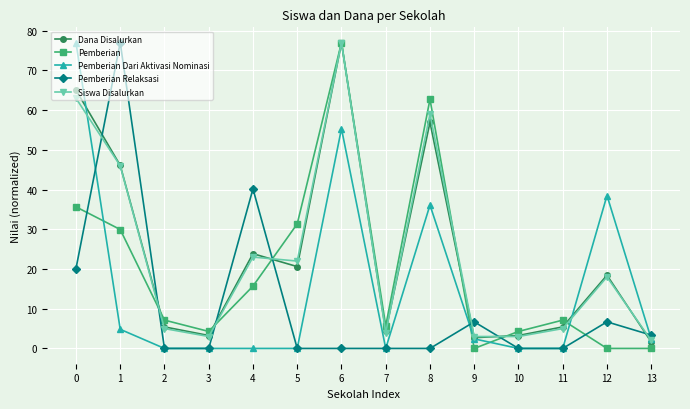

How many lines are shown in the chart?

5